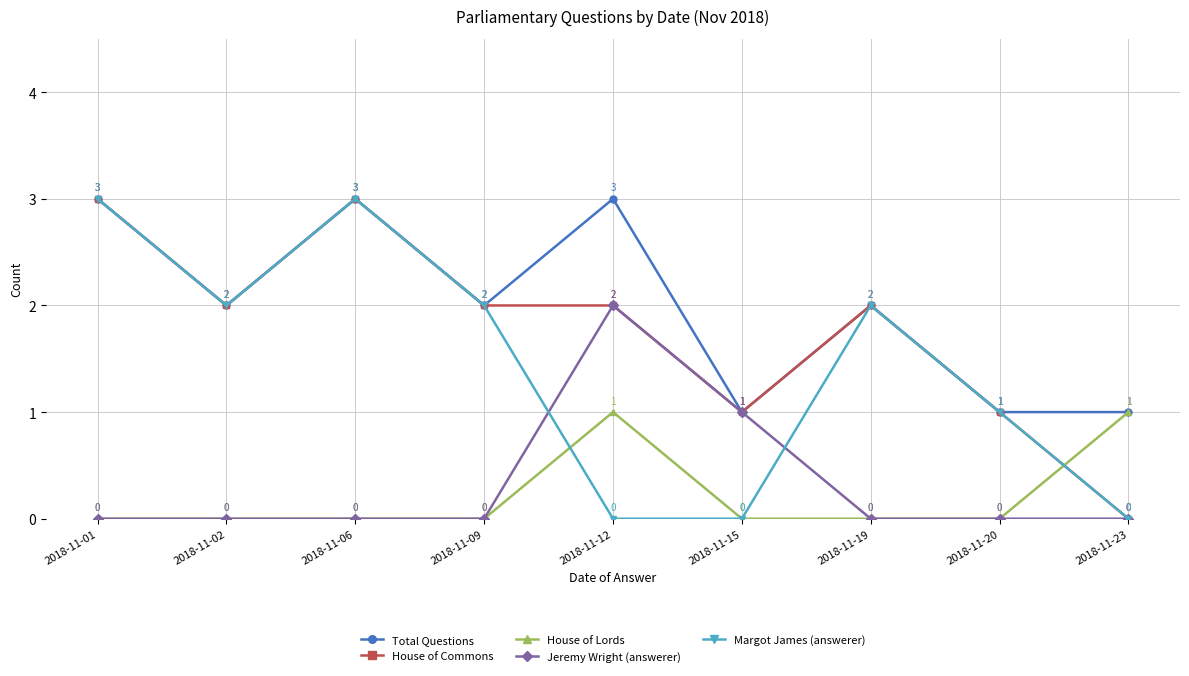

Which series has the largest total across all categories?

Total Questions